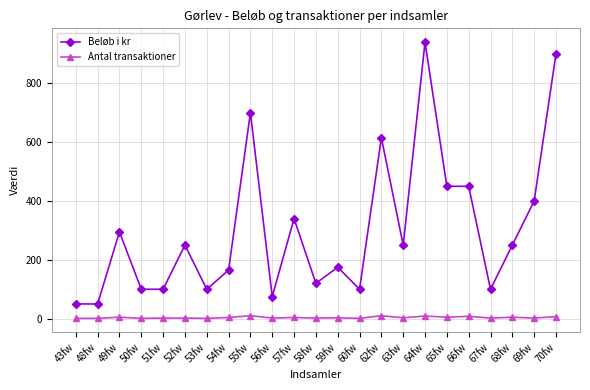

True or false: Antal transaktioner and Beløb i kr intersect in this chart.

False